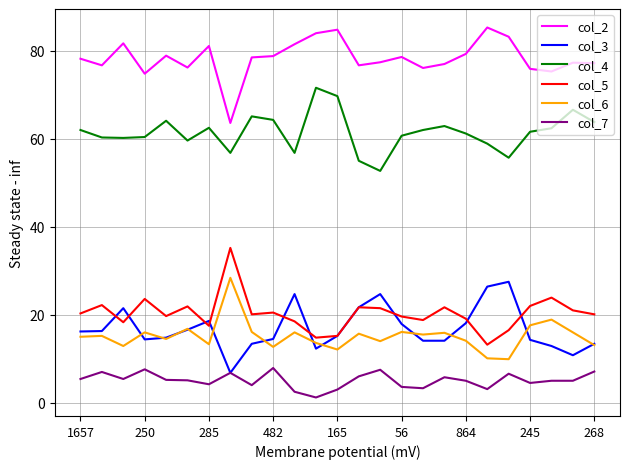

True or false: col_6 and col_7 cross at least once.

False